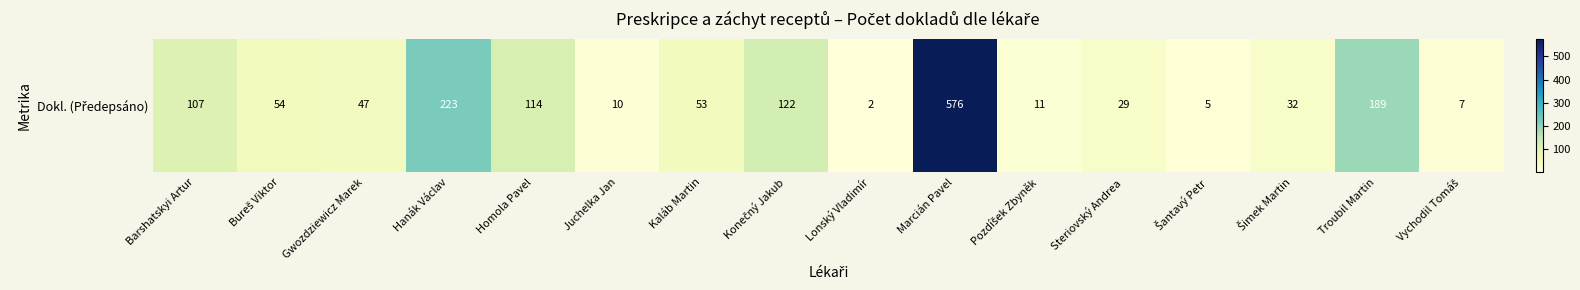

List the labels in order of value, largest first.

Marcián Pavel, Hanák Václav, Troubil Martin, Konečný Jakub, Homola Pavel, Barshatskyi Artur, Bureš Viktor, Kaláb Martin, Gwozdziewicz Marek, Šimek Martin, Steriovský Andrea, Pozdíšek Zbyněk, Juchelka Jan, Vychodil Tomáš, Šantavý Petr, Lonský Vladimír